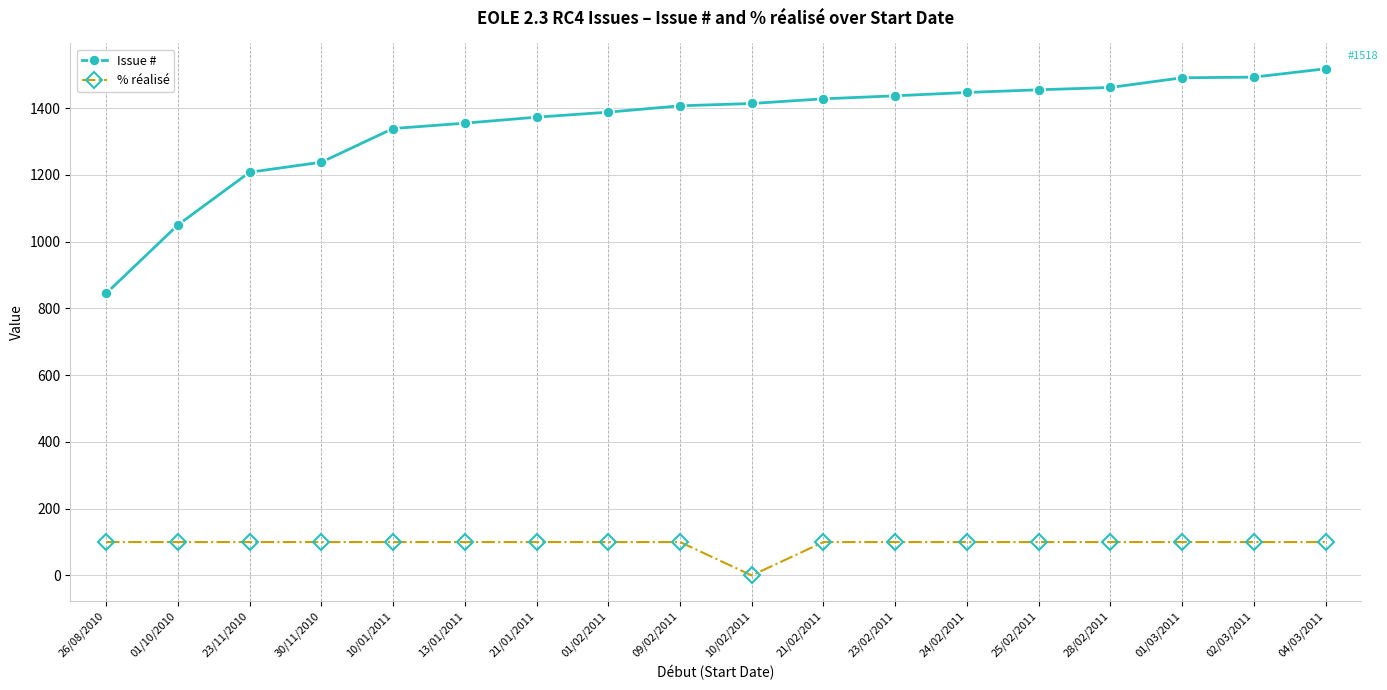

Is the value of % réalisé at 23/11/2010 greater than the value of Issue # at 21/02/2011?

No